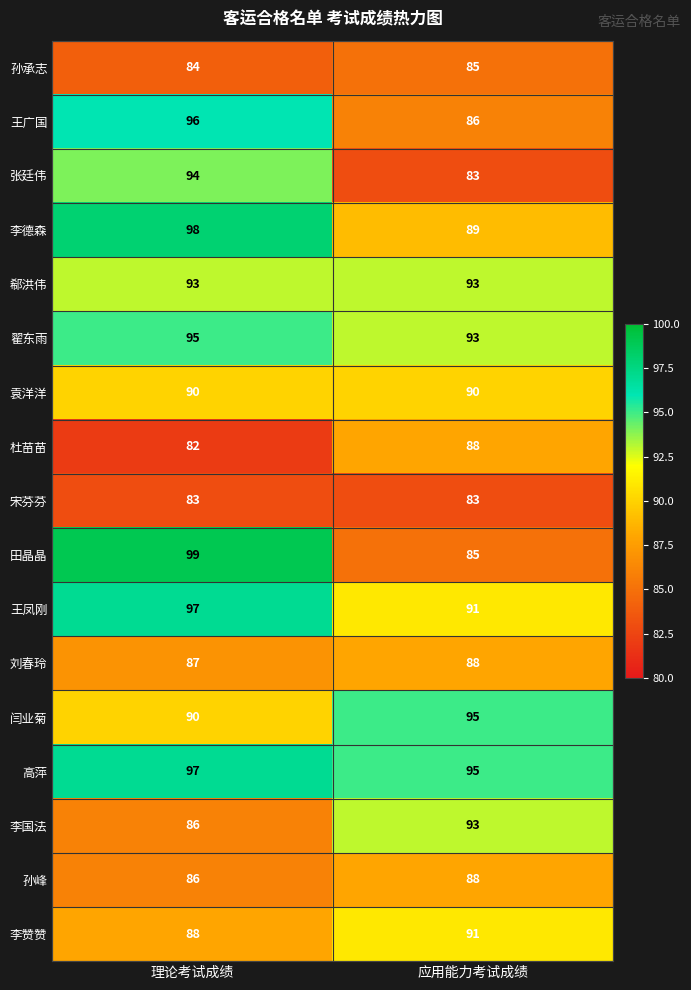

What is the maximum value shown in the chart?

99